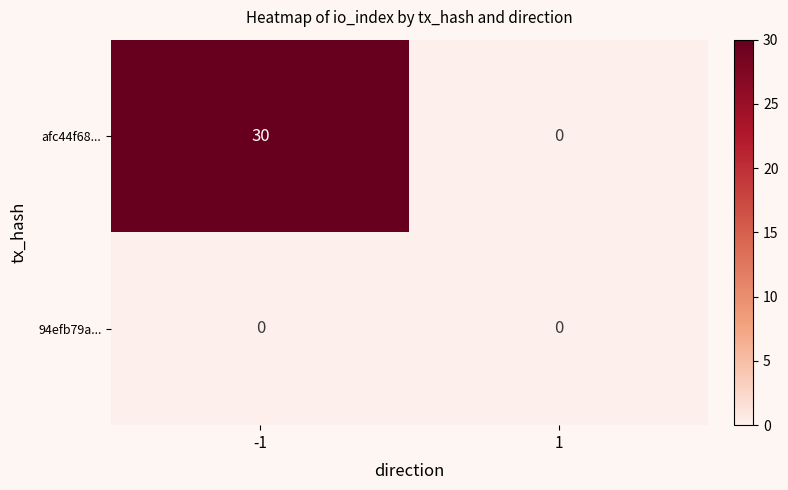

What is the difference between the highest and lowest values at -1?

30